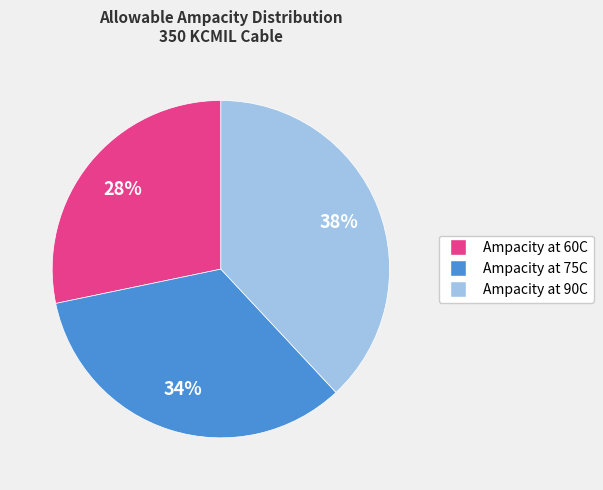

Is it true that Ampacity at 90C is 38% of the pie?

True